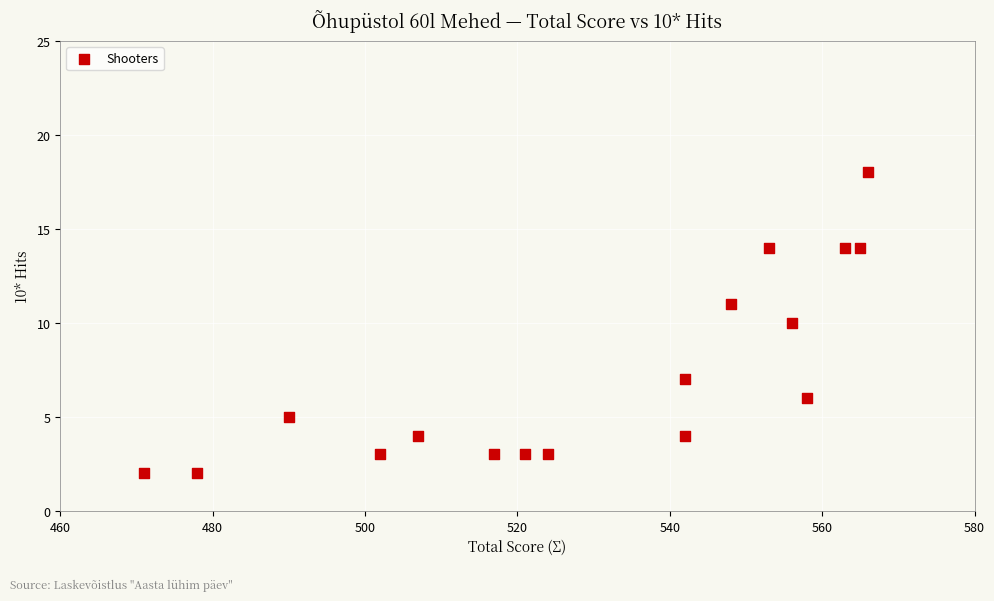

What is the range of Y values (max minus min)?

16